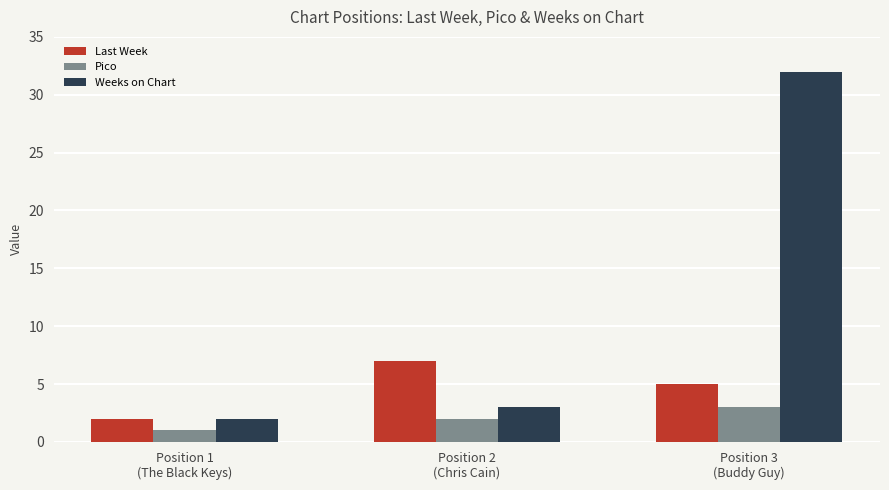

Which series has the largest range (max minus min)?

Weeks on Chart